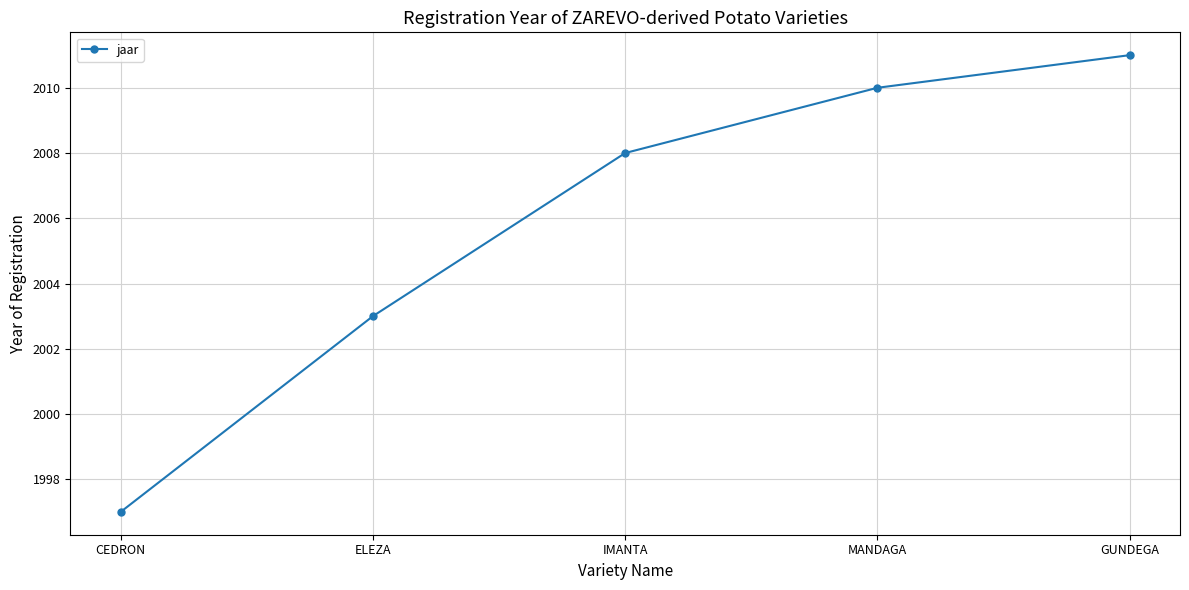

True or false: the data shows 2011 at GUNDEGA.

True